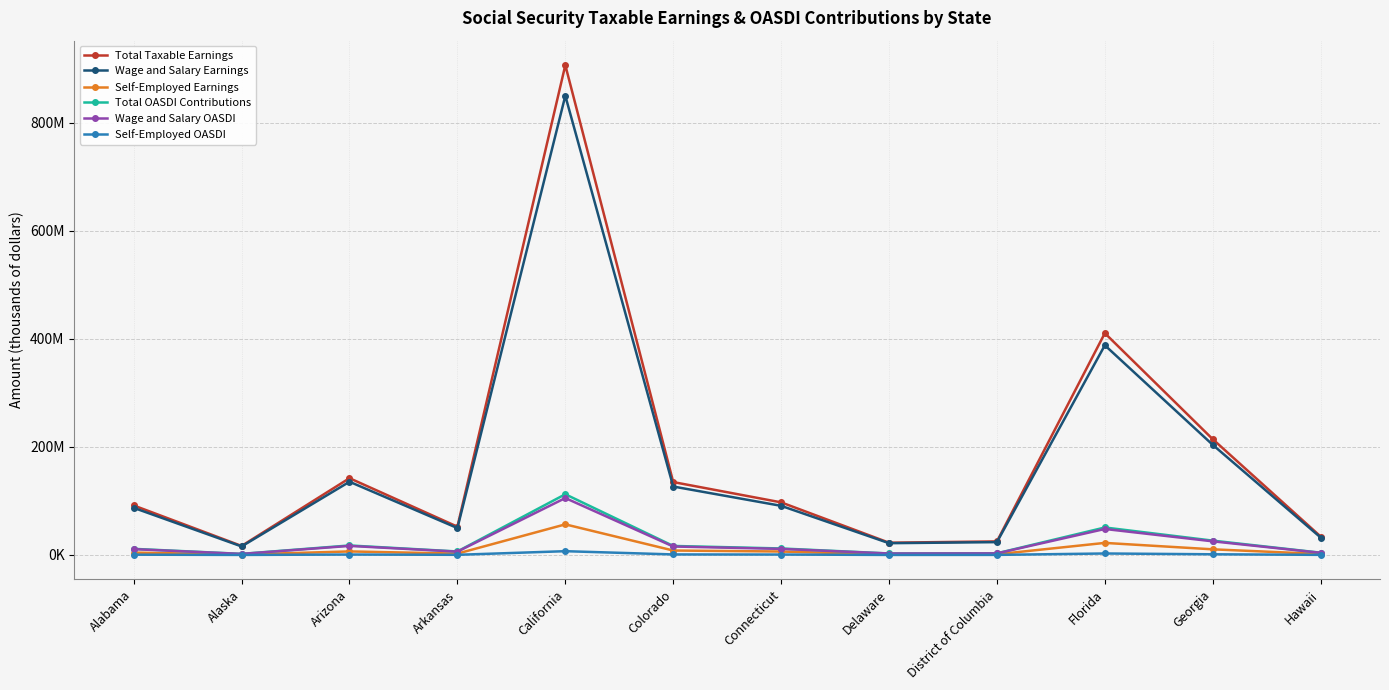

Read the Total Taxable Earnings value at District of Columbia.

25127414